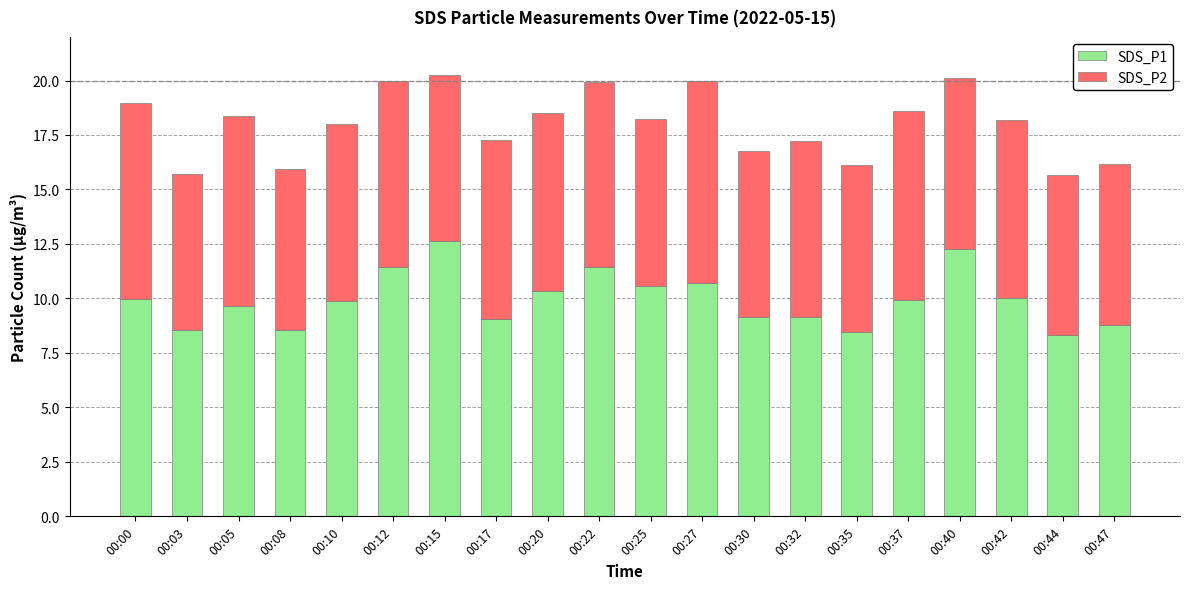

The value of SDS_P1 at 00:42 is 10.0. True or false?

True